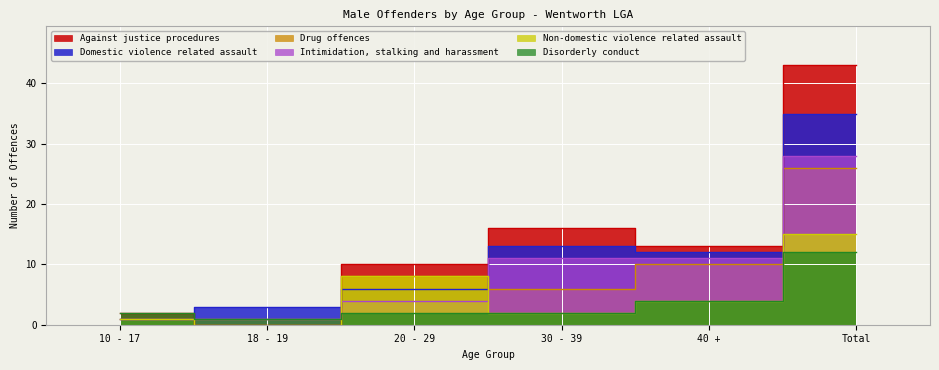

True or false: Intimidation, stalking and harassment has a value of 6 at 20 - 29.

False